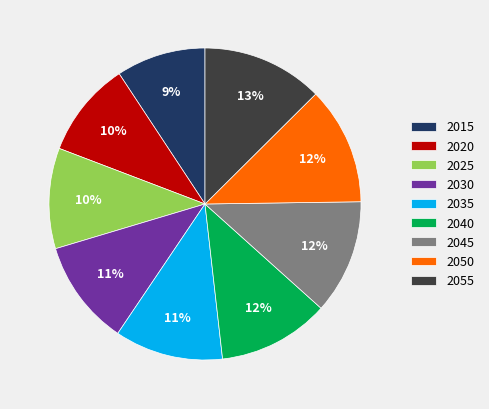

Combined, do 2040 and 2035 account for over 50%?

No